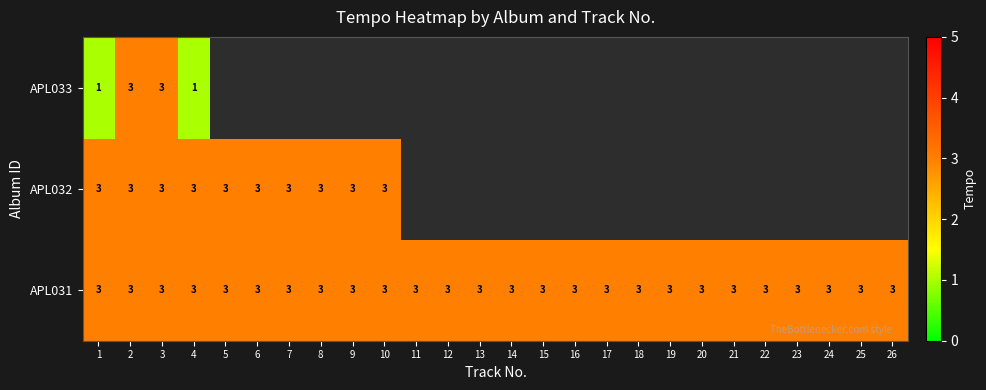

What is the smallest value displayed?

1.0